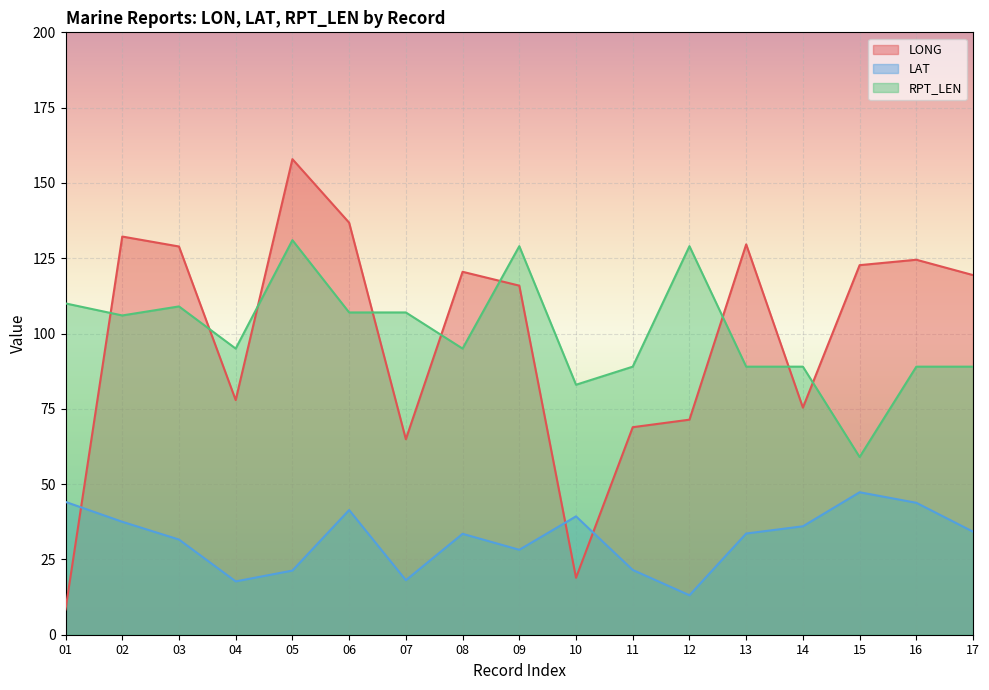

At how many categories does at least one series exceed 51?

17